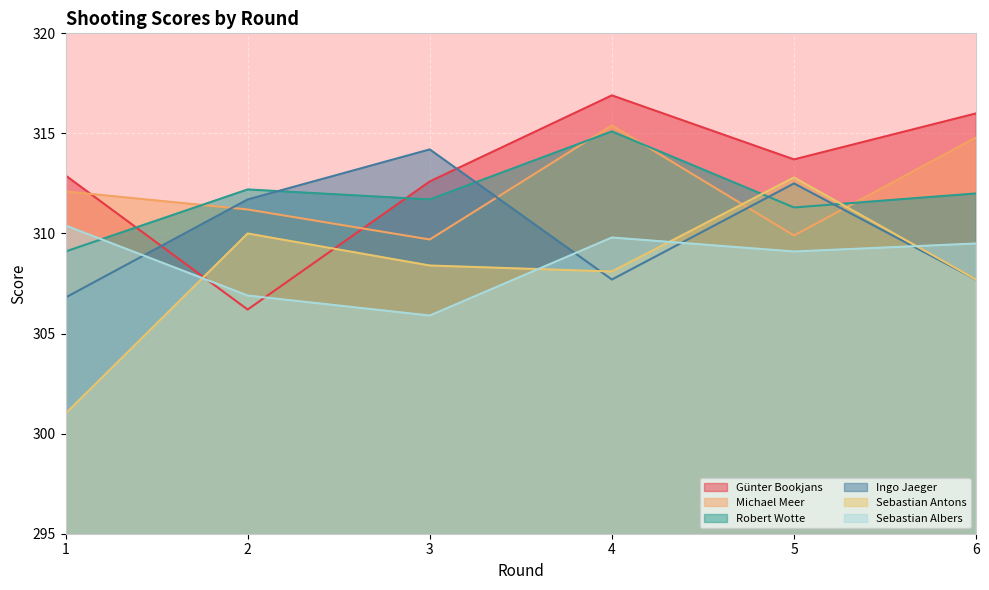

True or false: Robert Wotte has a value of 315.1 at 4.

True